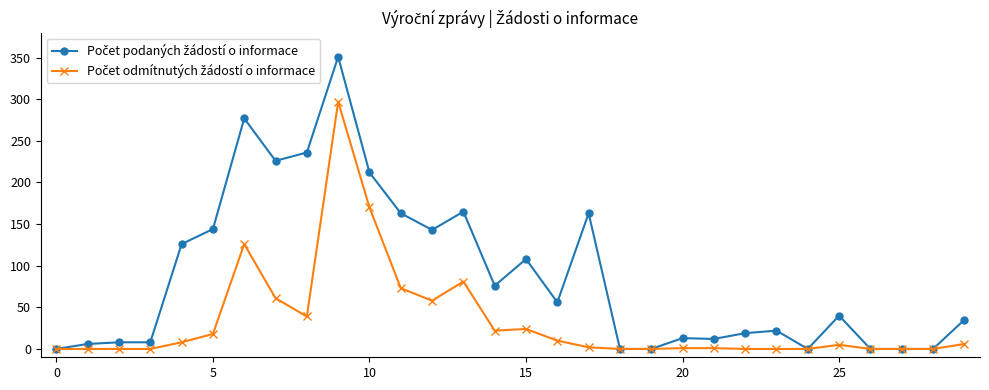

How many data points does each series have?

30